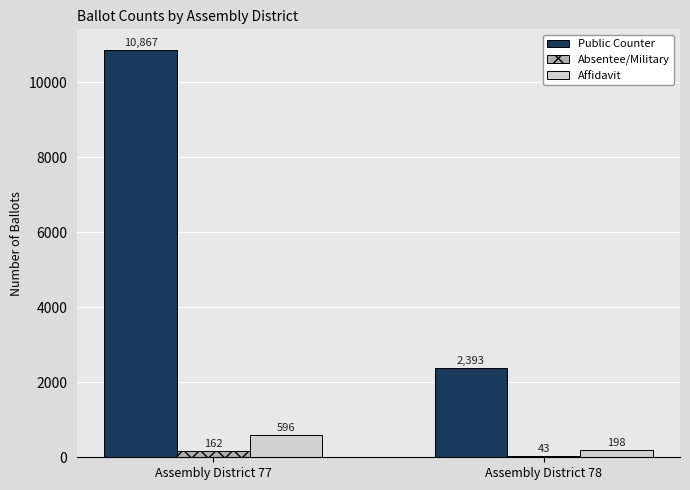

At which label does Absentee/Military reach its minimum?

Assembly District 78